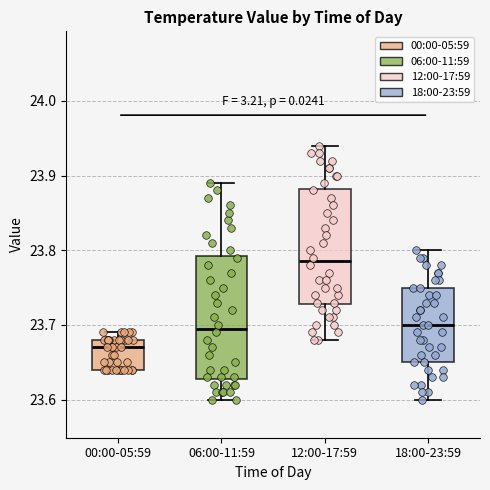

Where is the upper edge of the box for 00:00-05:59 on the y-axis? The values are not printed on the chart, so give them approximately, as read against the axis.

23.68